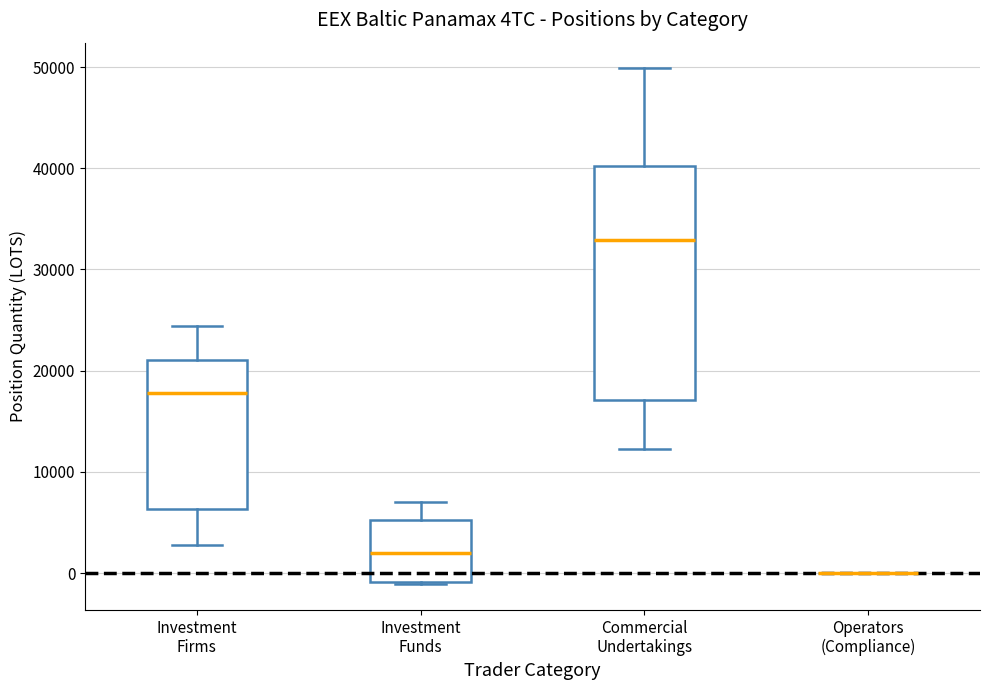

Reading left to right, transcribe this box plot: for each box, give where its median line is, the range the box spans, and where its two whiskers end, as read against the y-axis. The values are not printed on the chart, so give them approximately, as read against the axis.

Investment Firms: median 18000, box 6000 to 21000, whiskers 3000 to 24000
Investment Funds: median 2000, box -1000 to 5000, whiskers -1000 to 7000
Commercial Undertakings: median 33000, box 17000 to 40000, whiskers 12000 to 50000
Operators (Compliance): box collapsed to a line at 0, whiskers 0 to 0